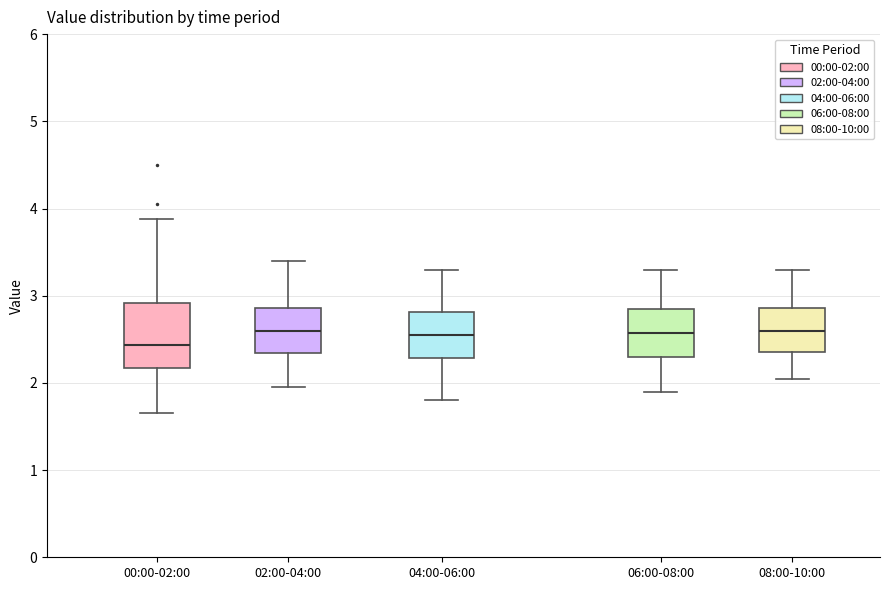

Which box's median line is the lowest?

00:00-02:00